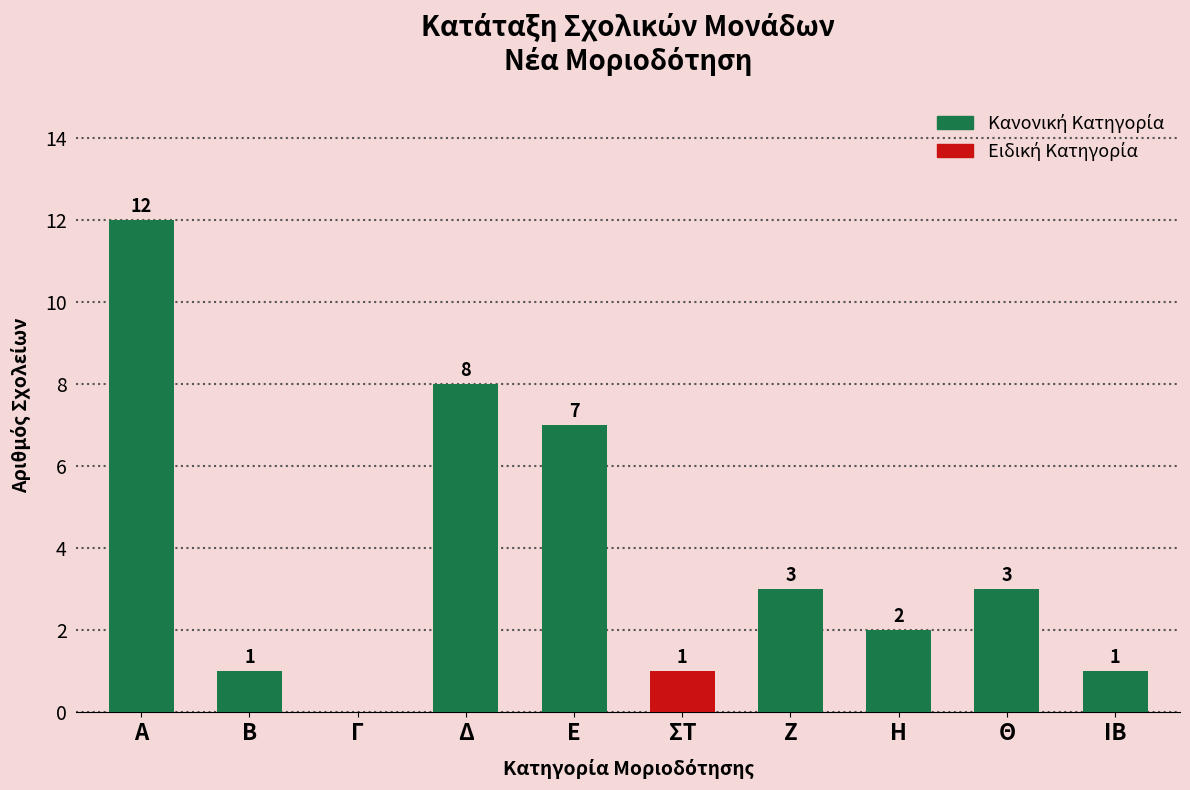

Reading left to right, list all the values displayed in this chart.

12	1	0	8	7	1	3	2	3	1